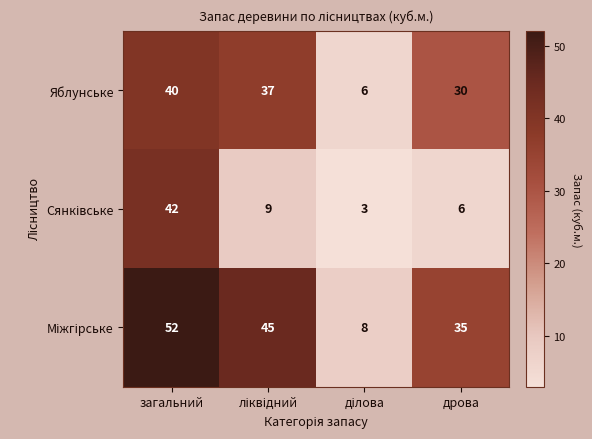

True or false: Яблунське has a value of 14 at загальний.

False